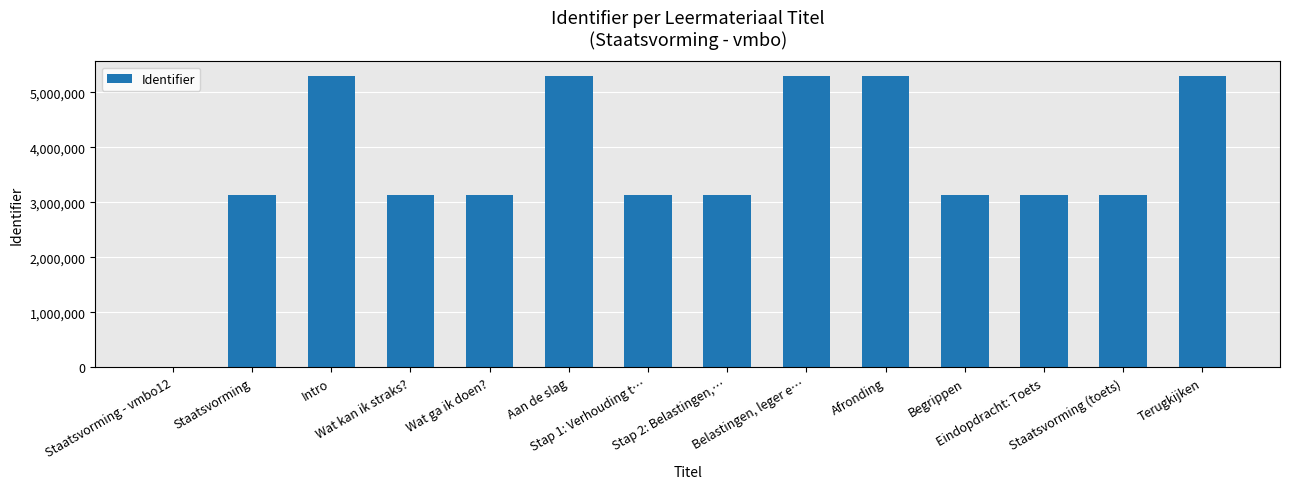

What is the greatest value displayed?

5296044